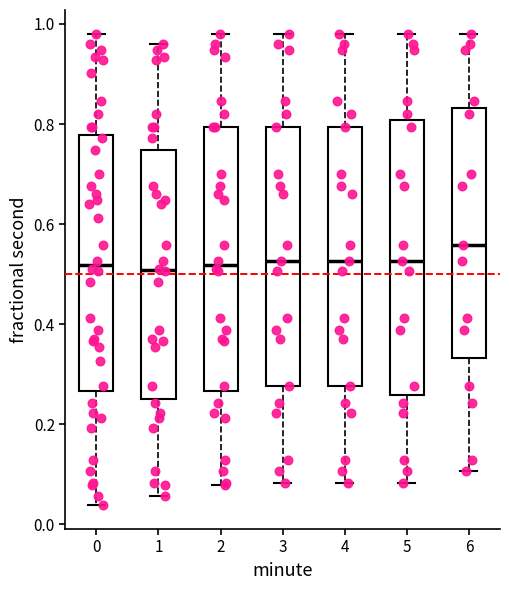

Where is the lower edge of the box at x = 3 on the y-axis? The values are not printed on the chart, so give them approximately, as read against the axis.

0.28